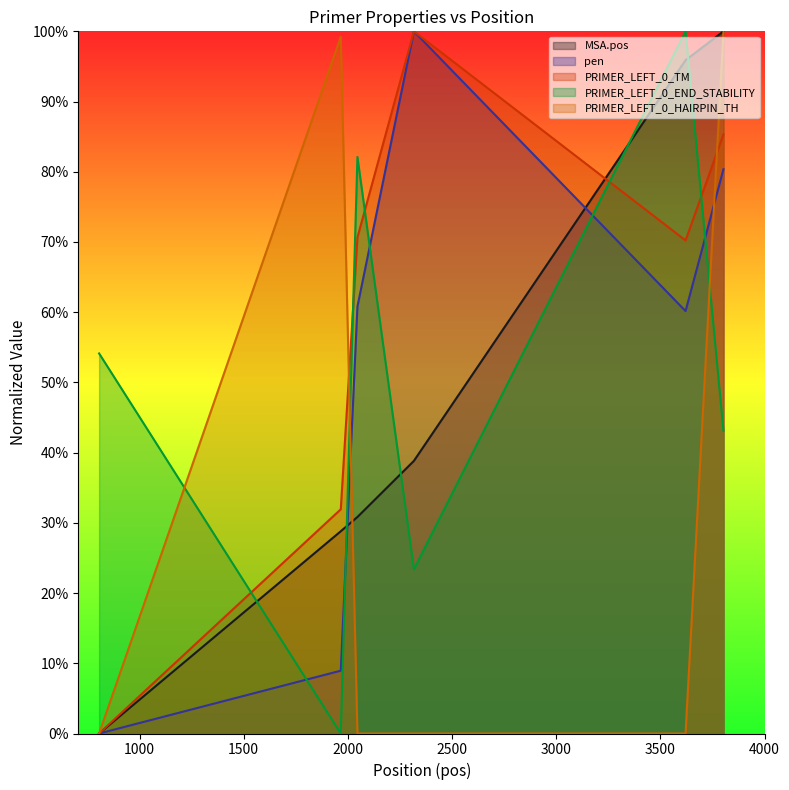

The pen series shows 1.1 at 3621. True or false?

False